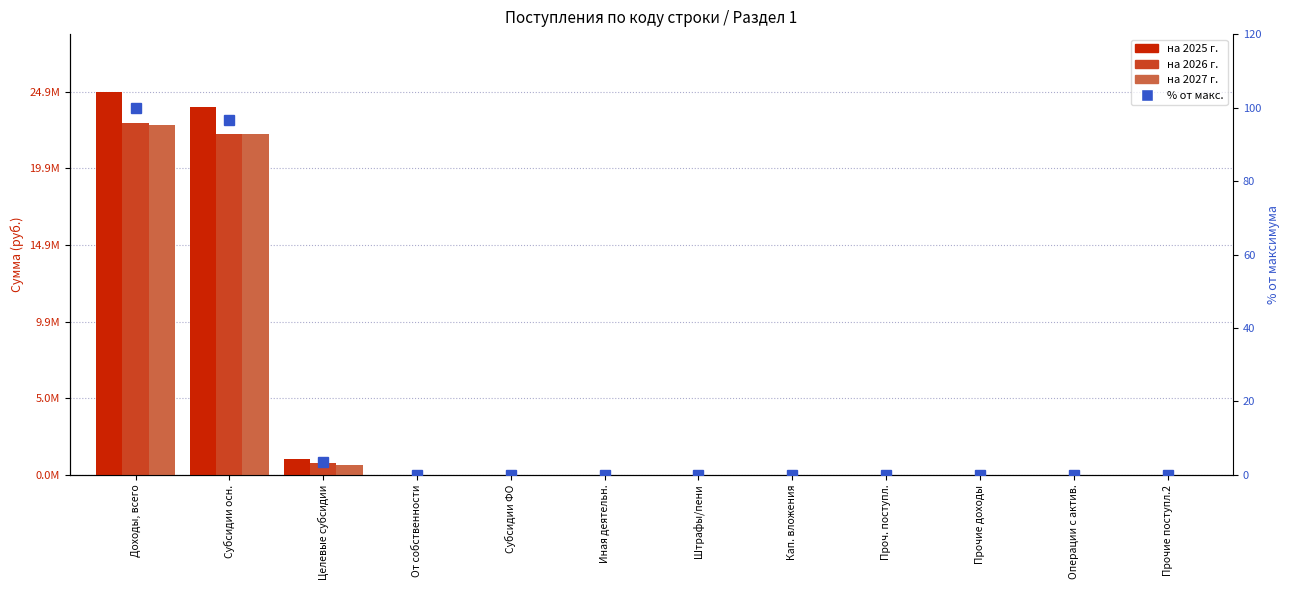

What are all the series names shown in the legend?

на 2025 г., на 2026 г., на 2027 г., % от макс.